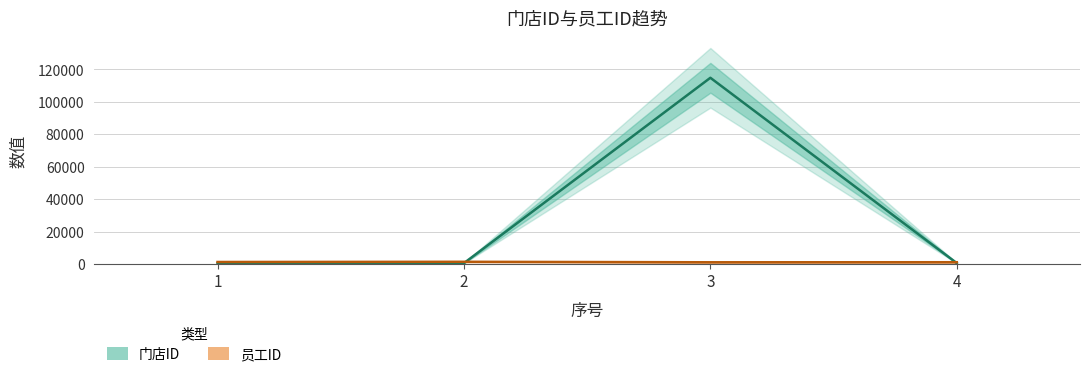

Between 2 and 3, which is larger?

3